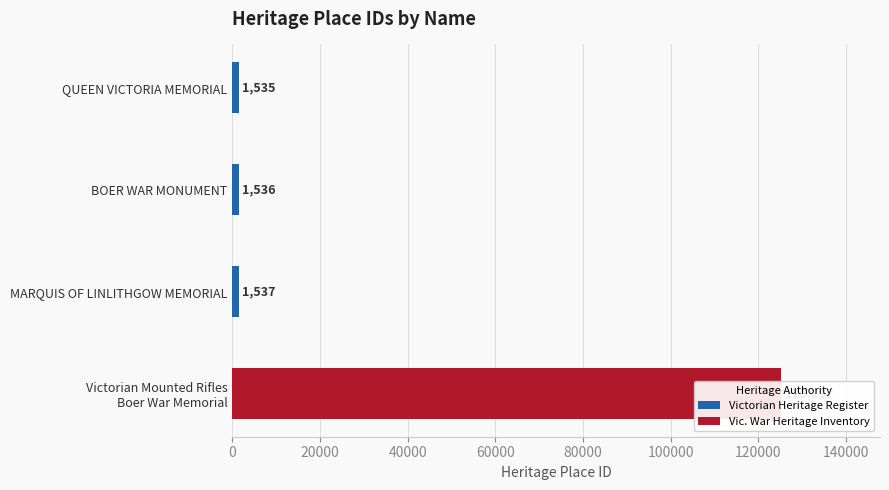

Is it true that Victorian Heritage Register equals 1537 at MARQUIS OF LINLITHGOW MEMORIAL?

True